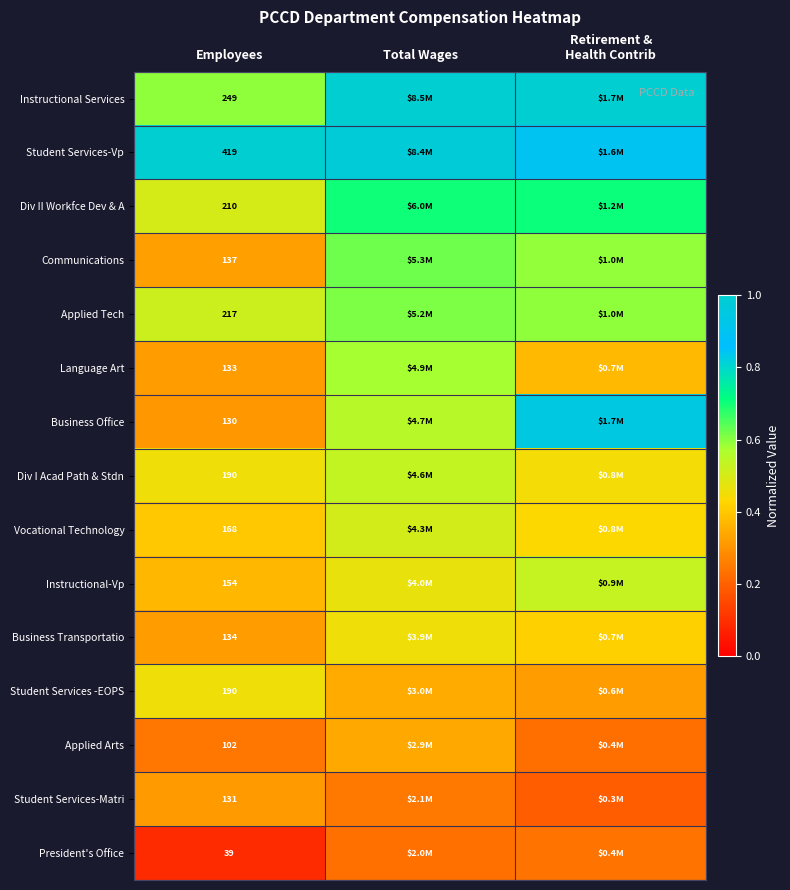

Is the value of Student Services-Vp at Employees greater than the value of Student Services-Matri at Employees?

Yes